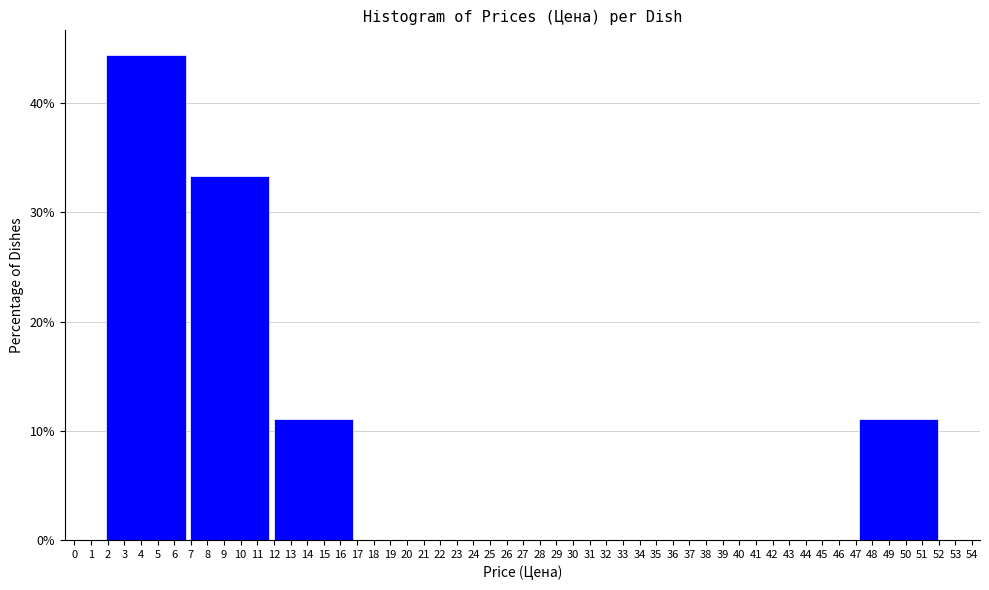

What is the height of the bar covering 12.0 to 17.0 on the x-axis? Neither the bar edges nor the heights are printed on the chart, so give them approximately, as read against the axes.

11